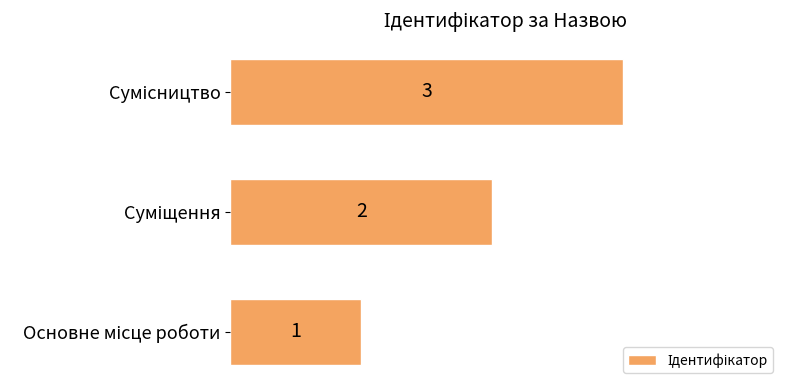

What is the sum of all values?

6